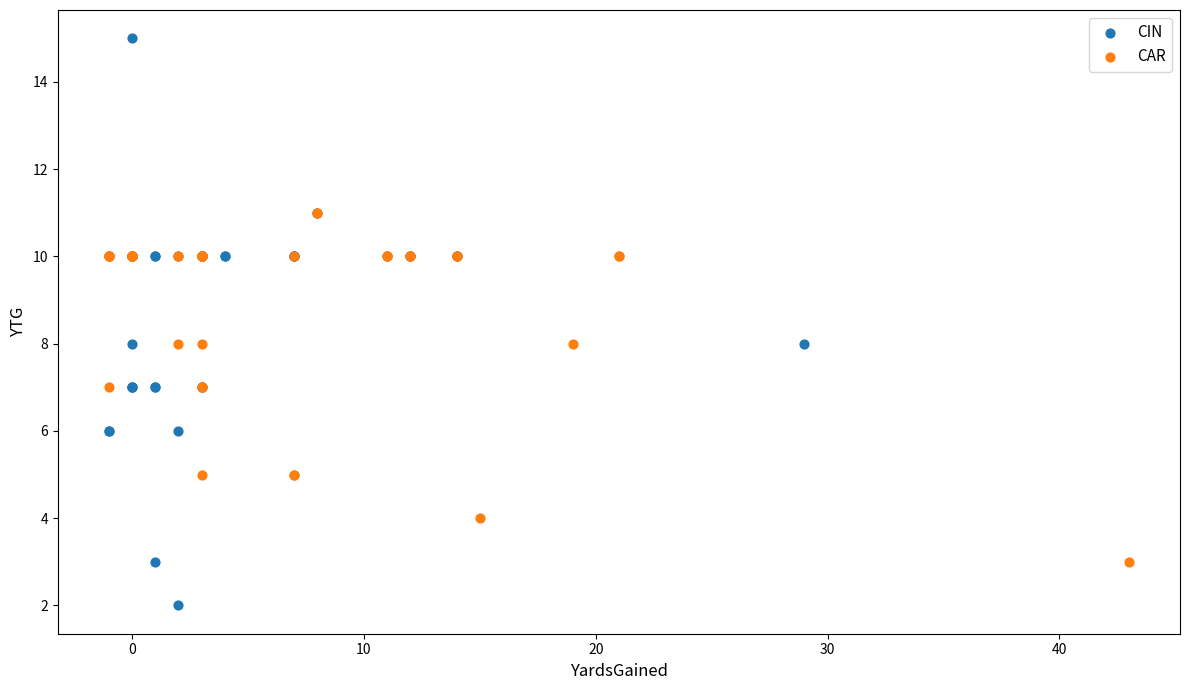

Which series reaches the minimum Y coordinate?

CIN